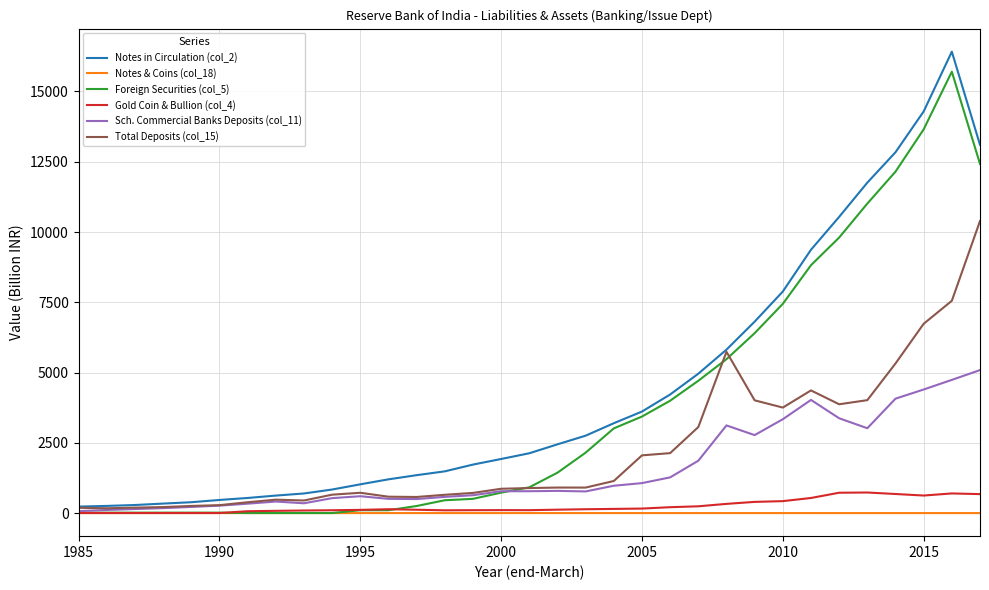

Which series has the largest range (max minus min)?

Notes in Circulation (col_2)